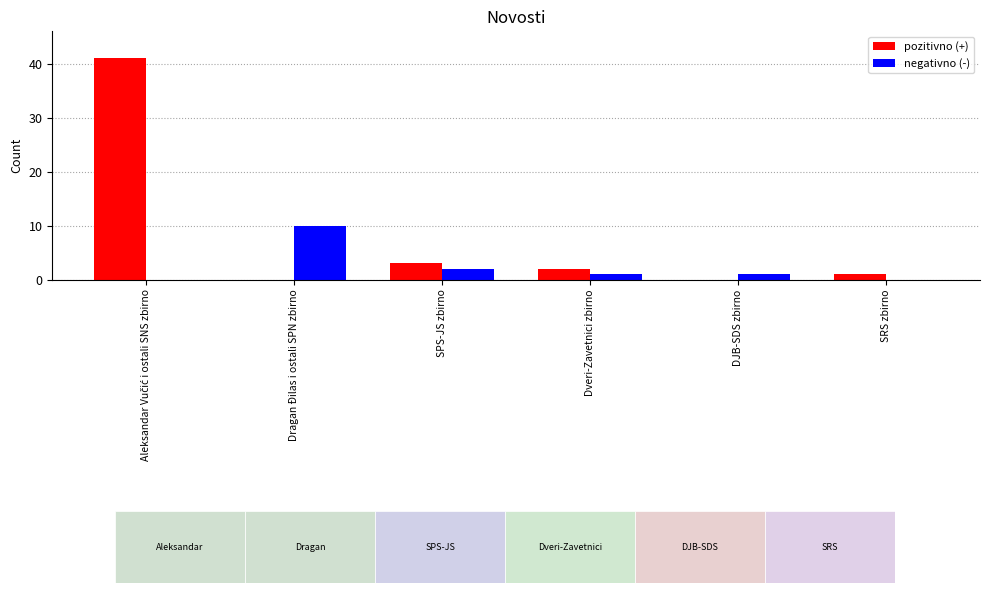

What is the sum of all pozitivno (+) values?

47